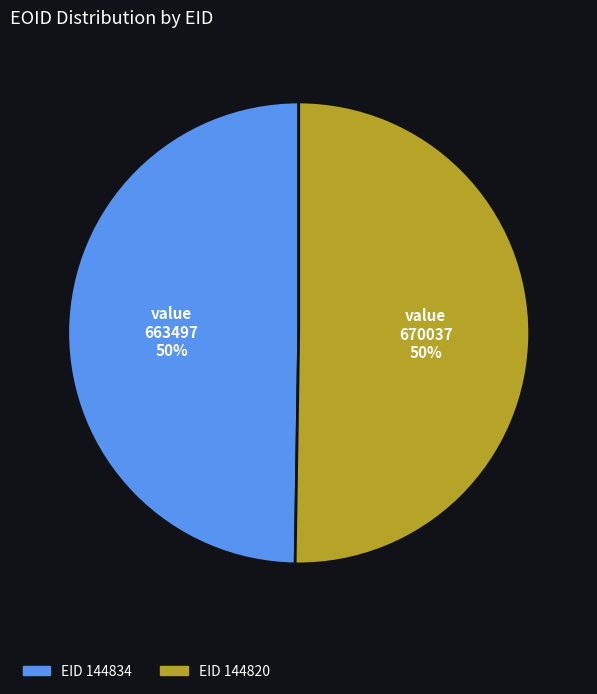

To the nearest percent, what is the average slice percentage?

50%